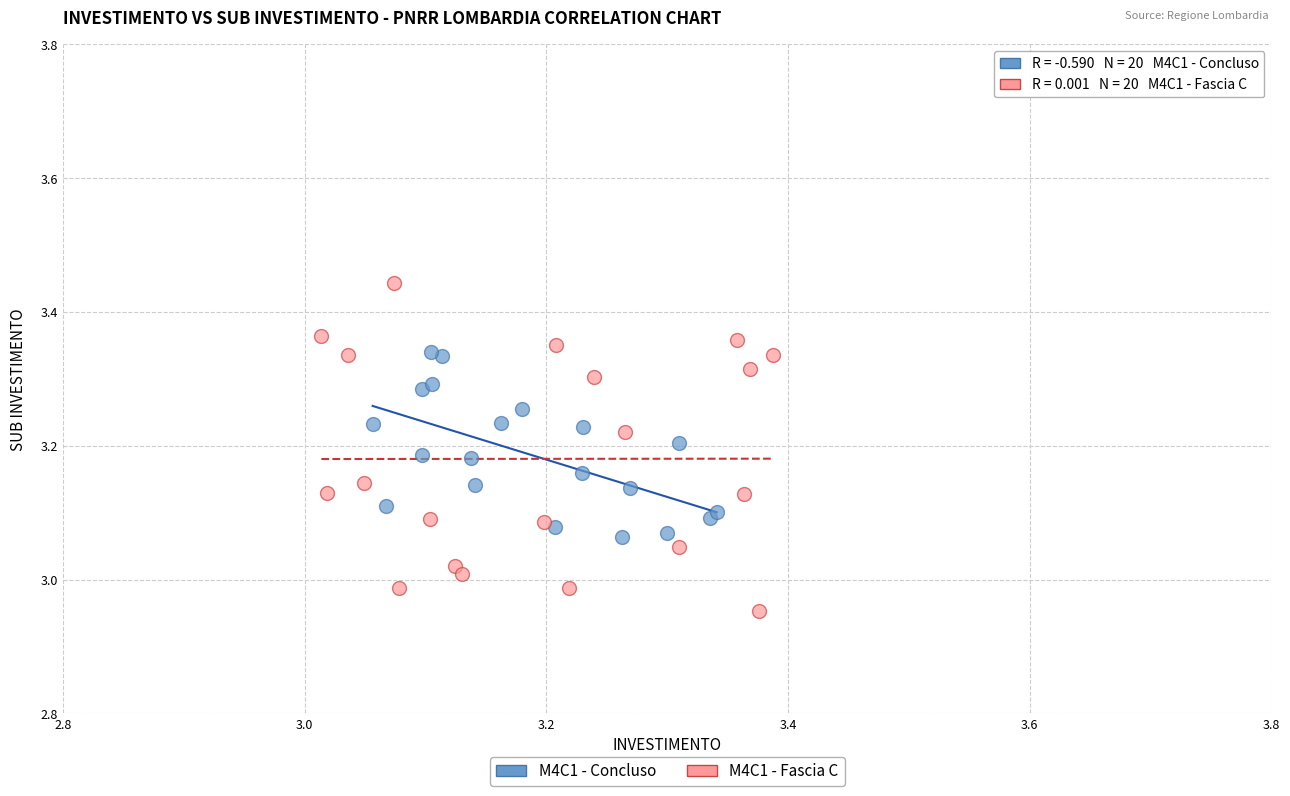

Which series has the widest spread of Y values?

M4C1 - Fascia C